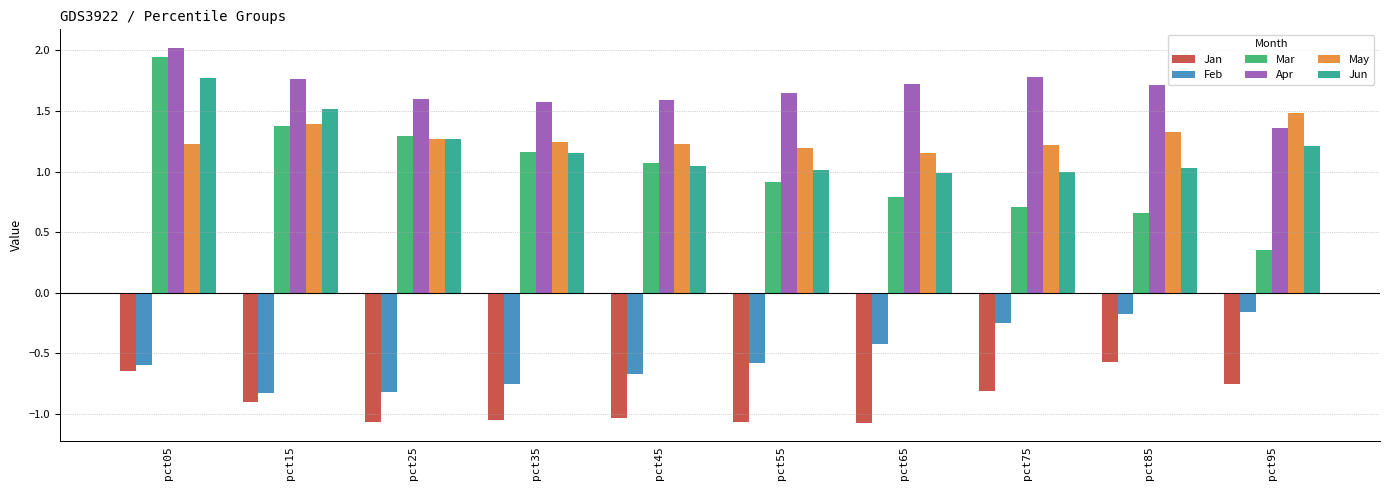

Read the Apr value at pct75.

1.8